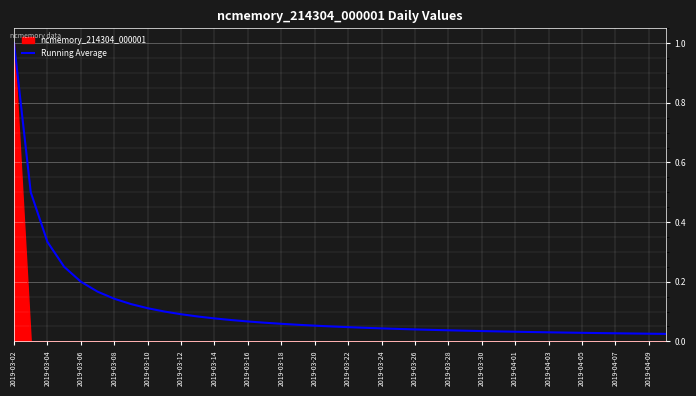

Which series has the widest spread of values?

ncmemory_214304_000001